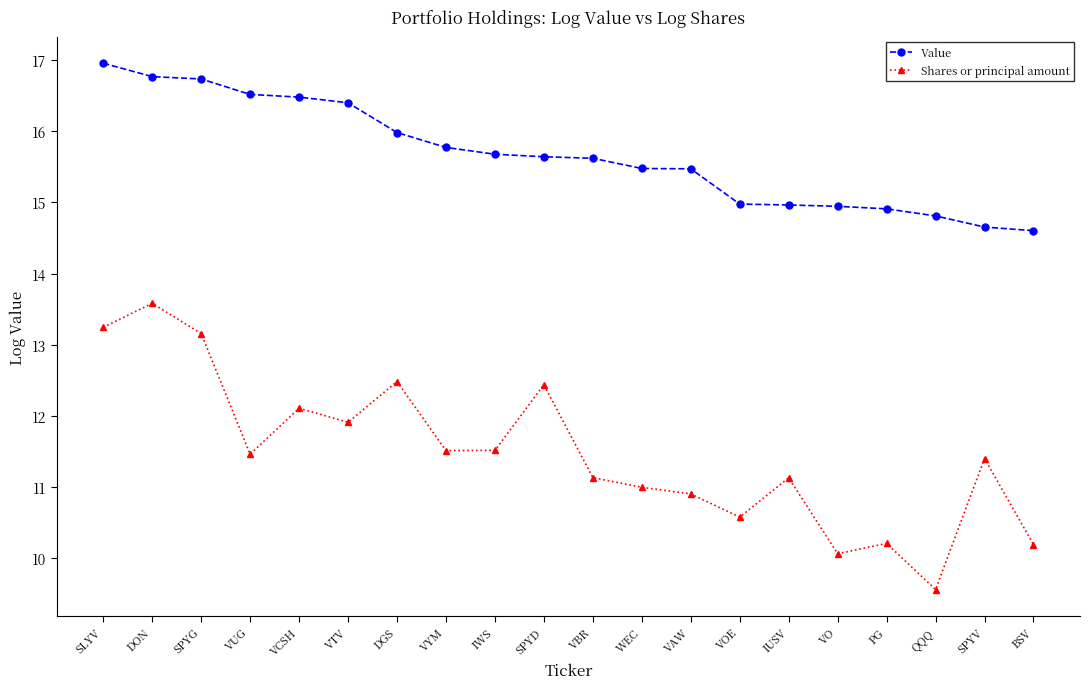

Rank the series by their average value, from lowest to highest.

Shares or principal amount, Value